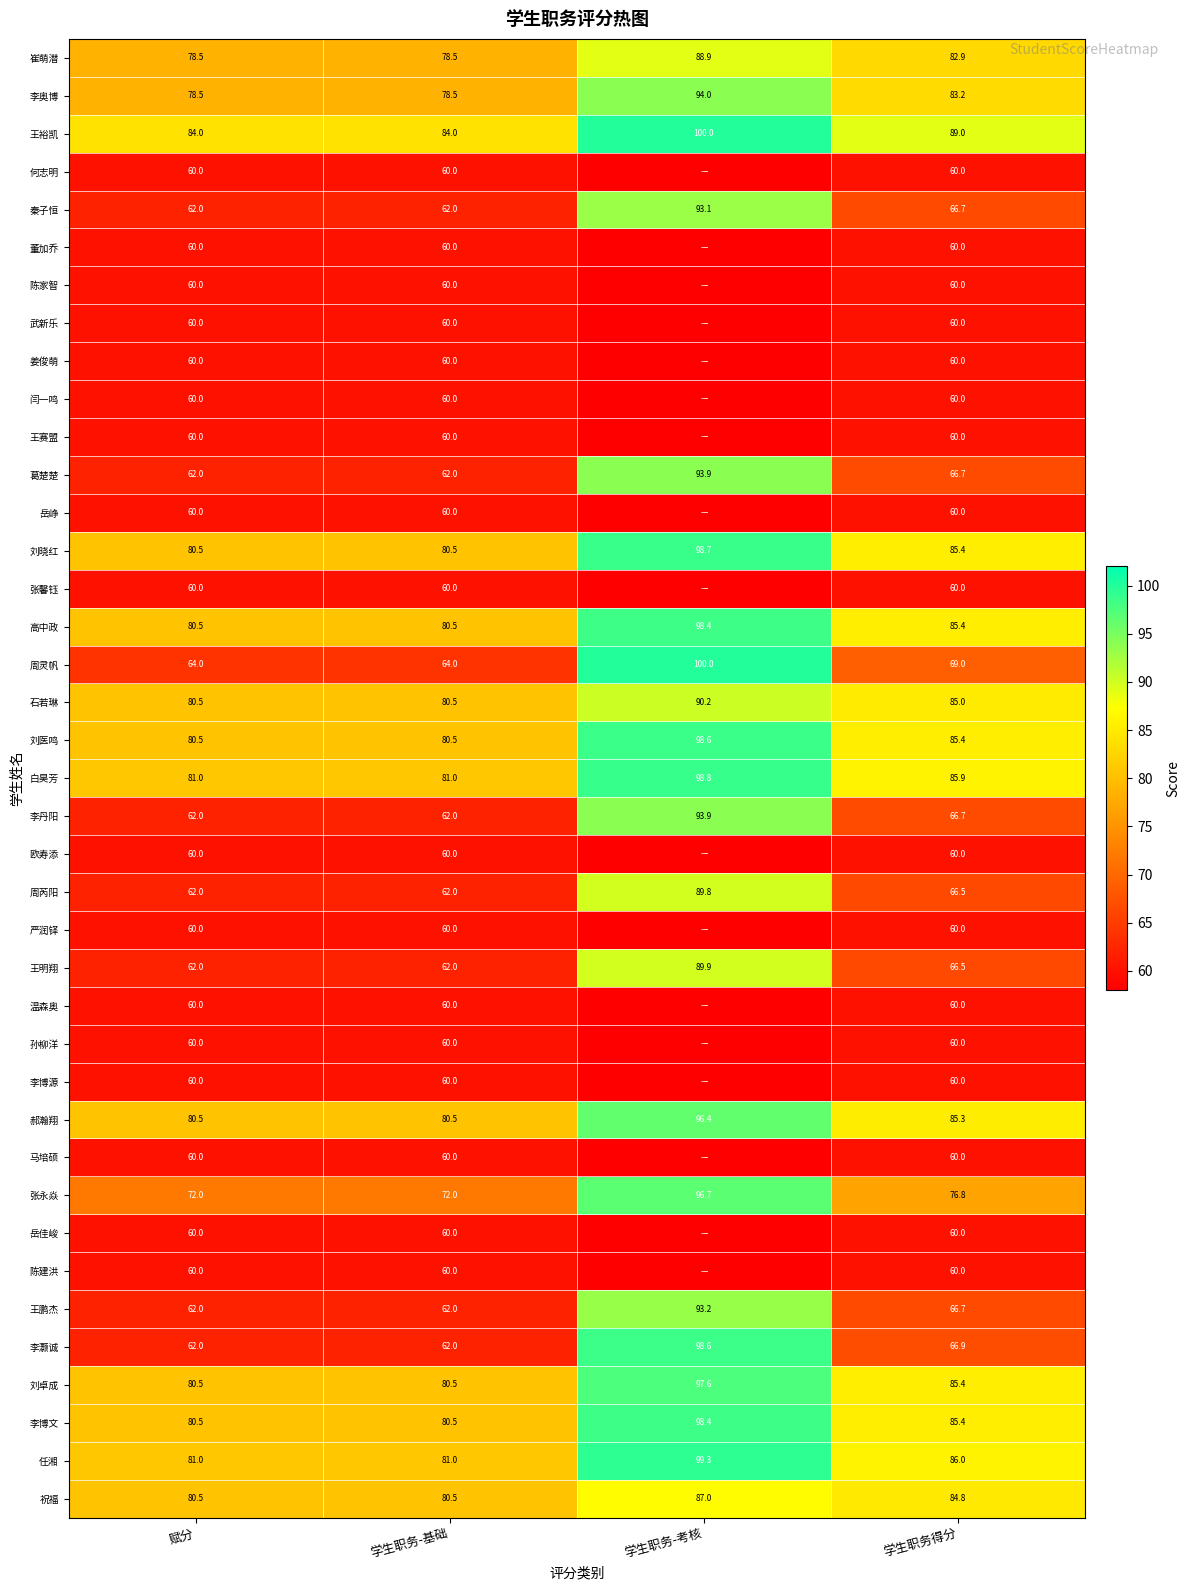

Where does the 李奥博 series first go above 83?

学生职务-考核